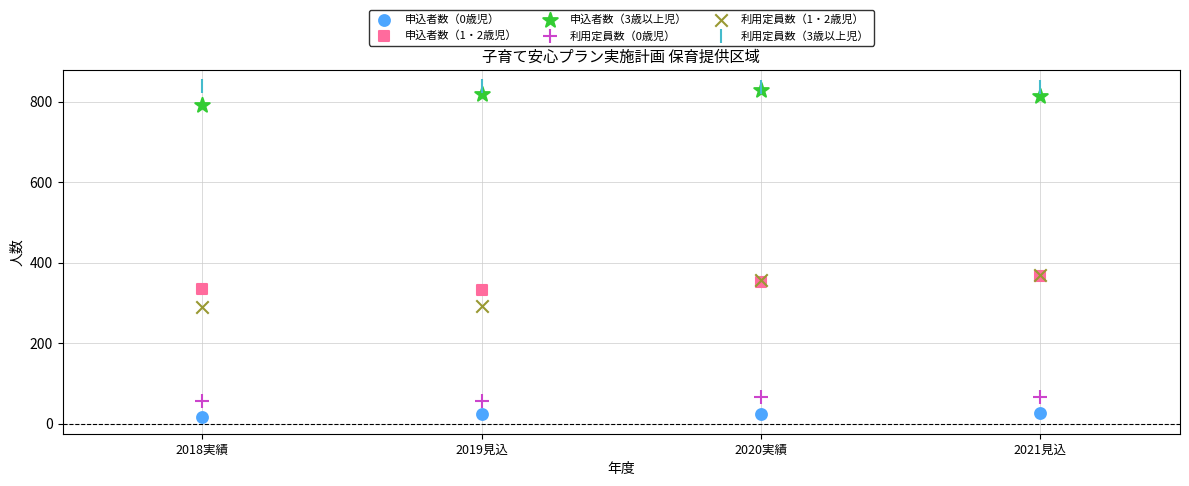

Which series reaches the maximum Y coordinate?

利用定員数（3歳以上児）